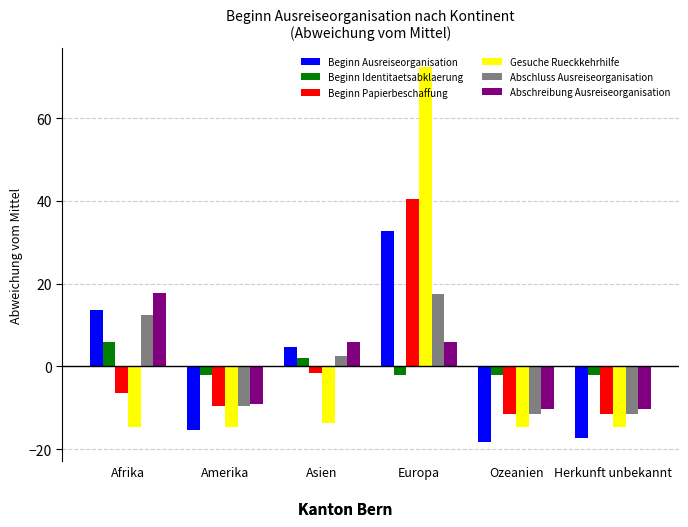

How many positive values does the Beginn Papierbeschaffung series have?

1